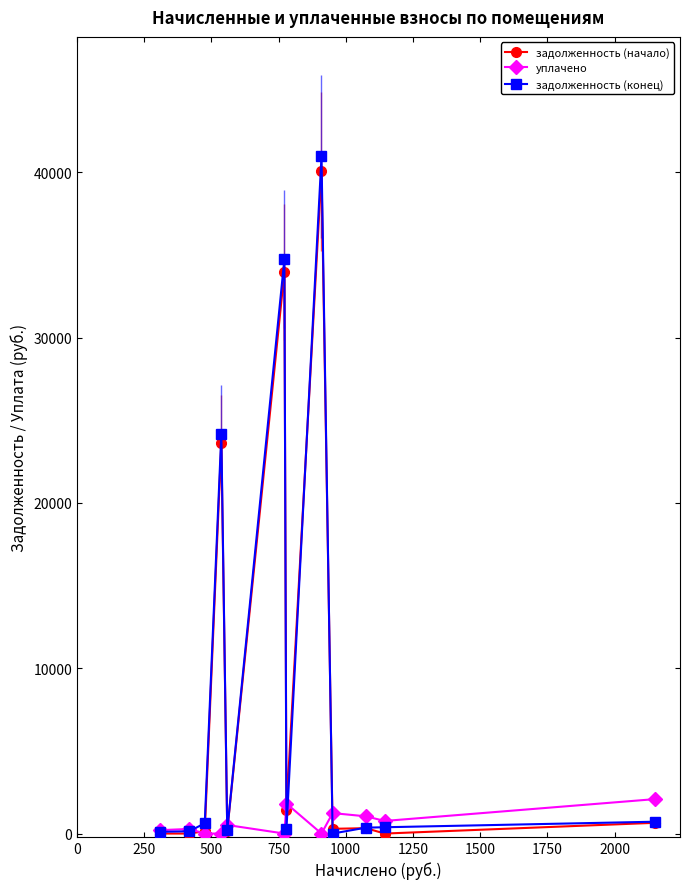

What is the maximum value shown in the chart?

40967.9